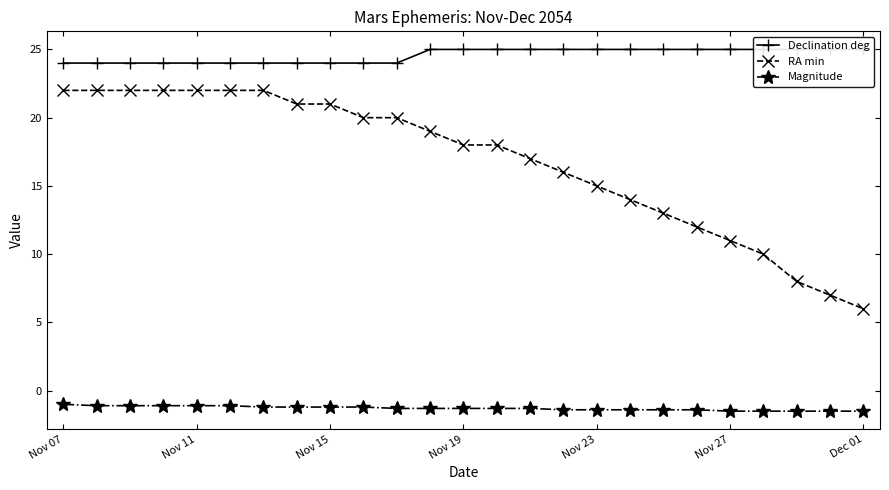

List the series in order of their overall mean, lowest first.

Magnitude, RA min, Declination deg